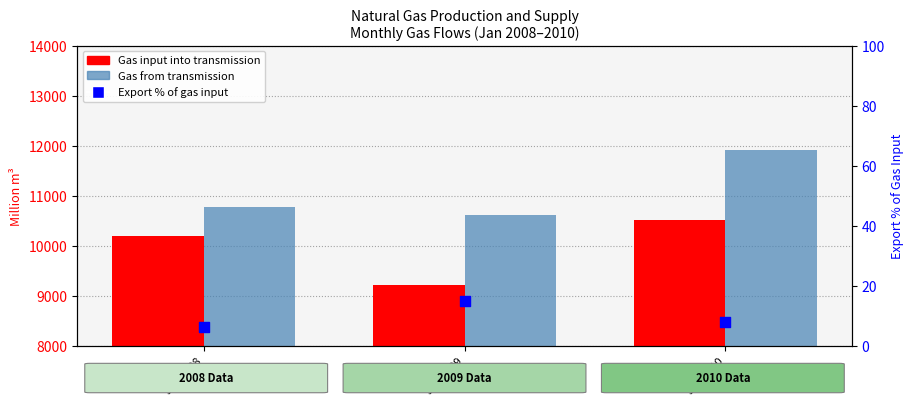

What are all the series names shown in the legend?

Gas input into transmission, Gas from transmission, Export % of gas input